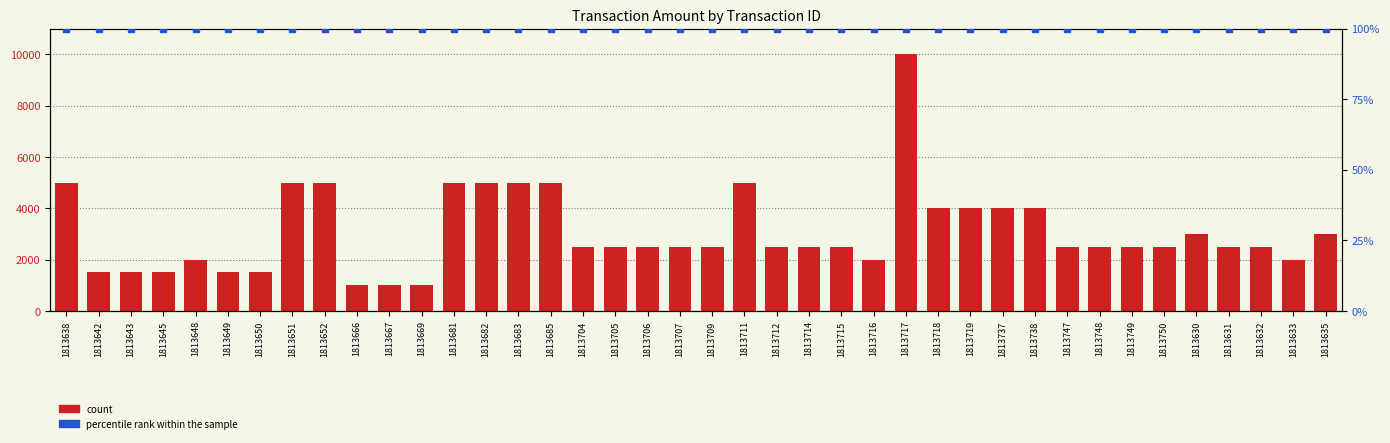

Reading left to right, transcribe all the data shown in this chart.

count: 1813638=5000	1813642=1500	1813643=1500	1813645=1500	1813648=2000	1813649=1500	1813650=1500	1813651=5000	1813652=5000	1813666=1000	1813667=1000	1813669=1000	1813681=5000	1813682=5000	1813683=5000	1813685=5000	1813704=2500	1813705=2500	1813706=2500	1813707=2500	1813709=2500	1813711=5000	1813712=2500	1813714=2500	1813715=2500	1813716=2000	1813717=10000	1813718=4000	1813719=4000	1813737=4000	1813738=4000	1813747=2500	1813748=2500	1813749=2500	1813750=2500	1813630=3000	1813631=2500	1813632=2500	1813633=2000	1813635=3000
percentile rank within the sample: 1813638=100	1813642=100	1813643=100	1813645=100	1813648=100	1813649=100	1813650=100	1813651=100	1813652=100	1813666=100	1813667=100	1813669=100	1813681=100	1813682=100	1813683=100	1813685=100	1813704=100	1813705=100	1813706=100	1813707=100	1813709=100	1813711=100	1813712=100	1813714=100	1813715=100	1813716=100	1813717=100	1813718=100	1813719=100	1813737=100	1813738=100	1813747=100	1813748=100	1813749=100	1813750=100	1813630=100	1813631=100	1813632=100	1813633=100	1813635=100